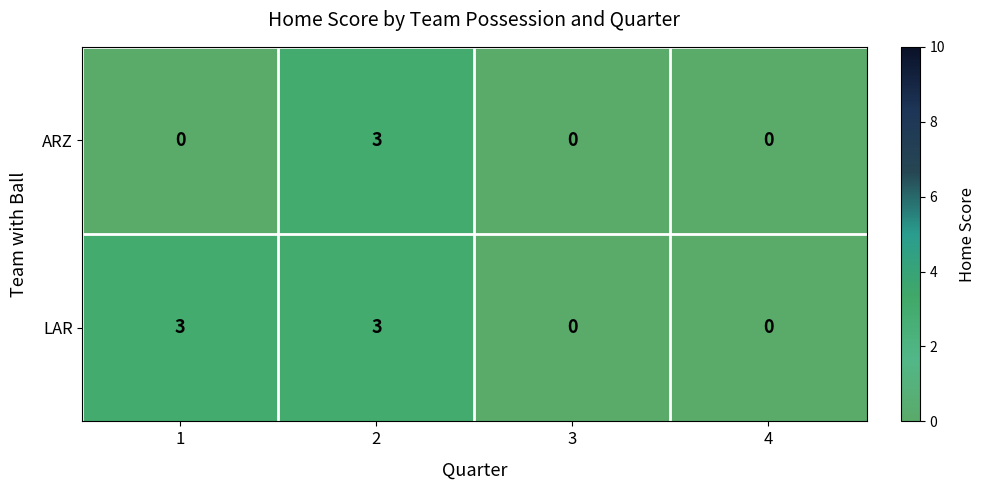

What is the greatest value displayed?

3